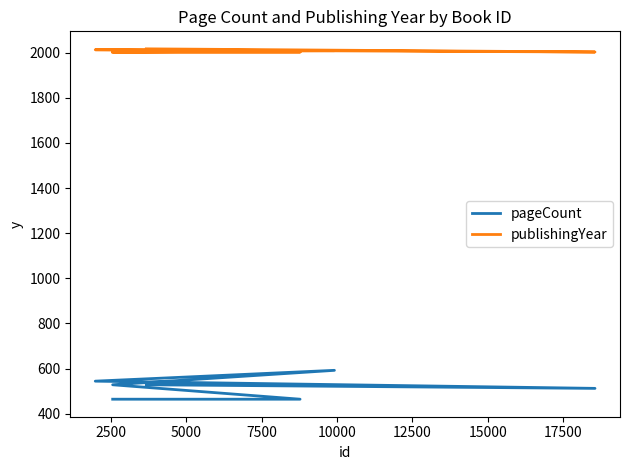

What is the difference between the maximum and minimum values in the publishingYear series?

14